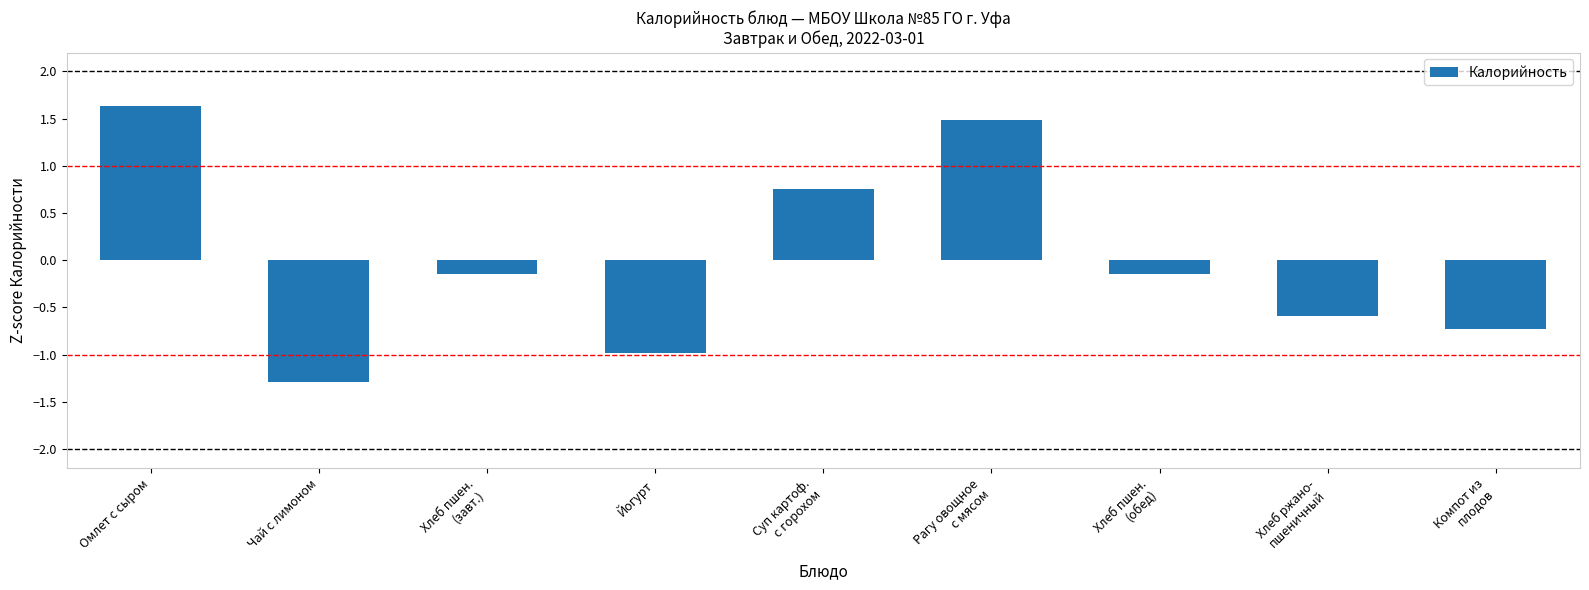

Are the bars horizontal?

No